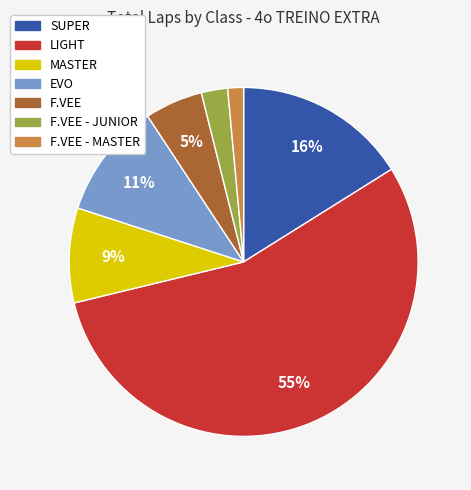

Is there any slice that represents more than half of the pie?

Yes